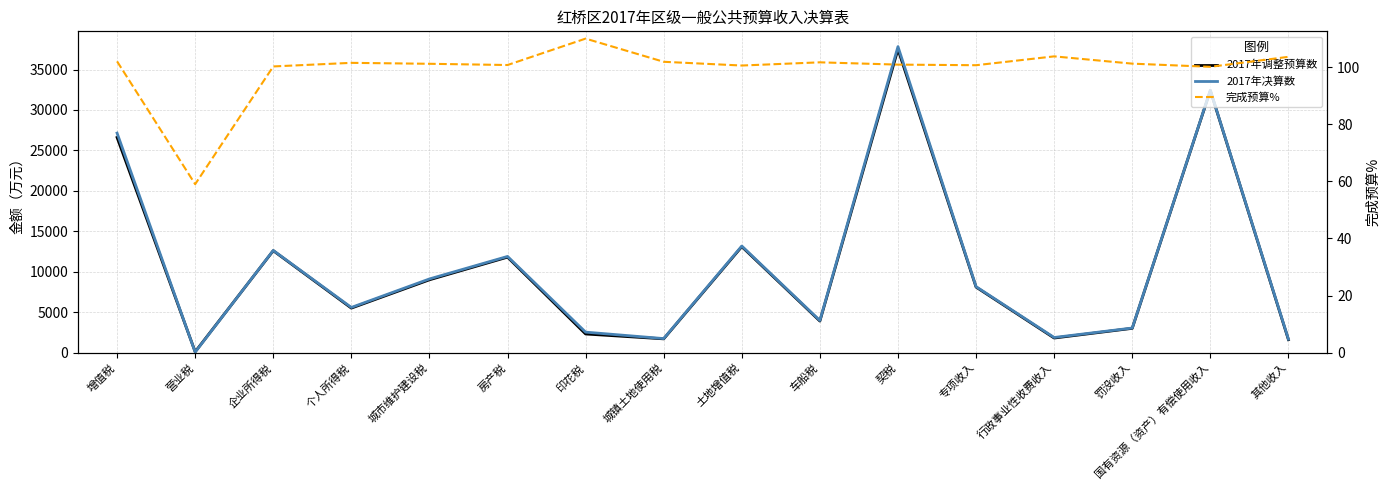

Which series has the largest total across all categories?

2017年决算数